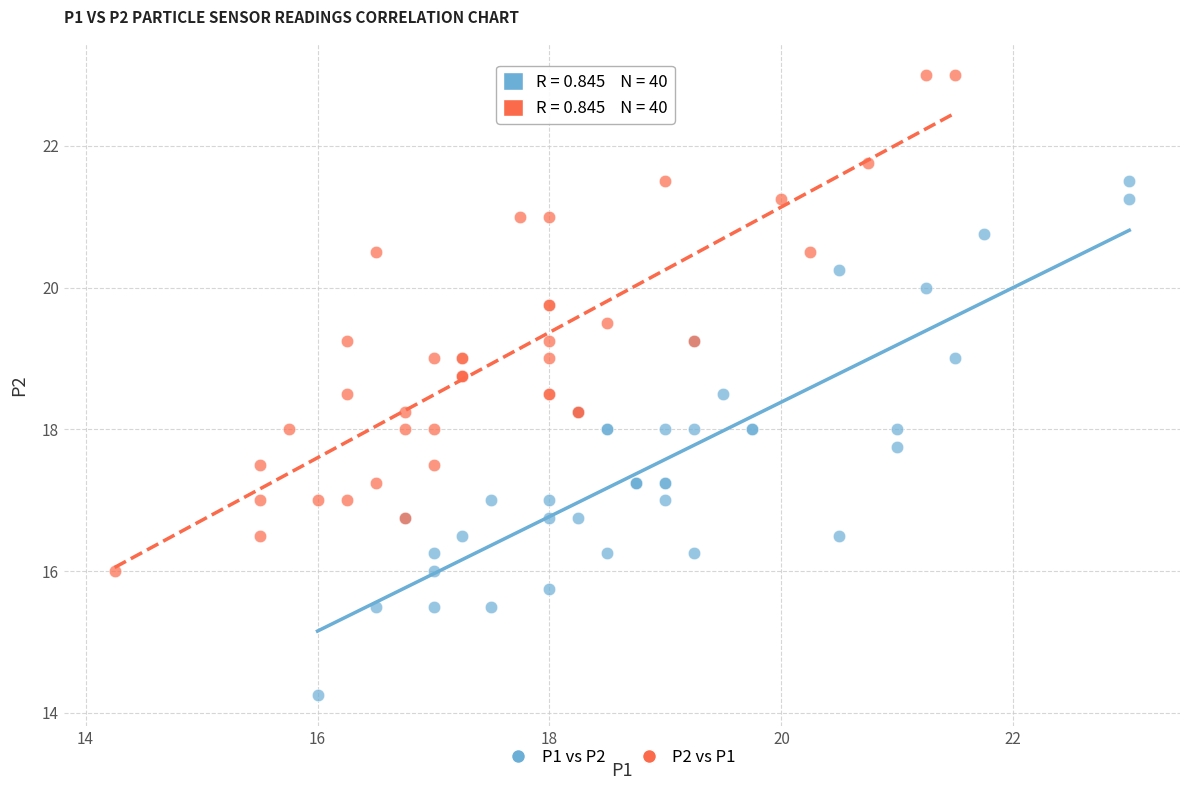

What are all the series names shown in the legend?

P1 vs P2, P2 vs P1